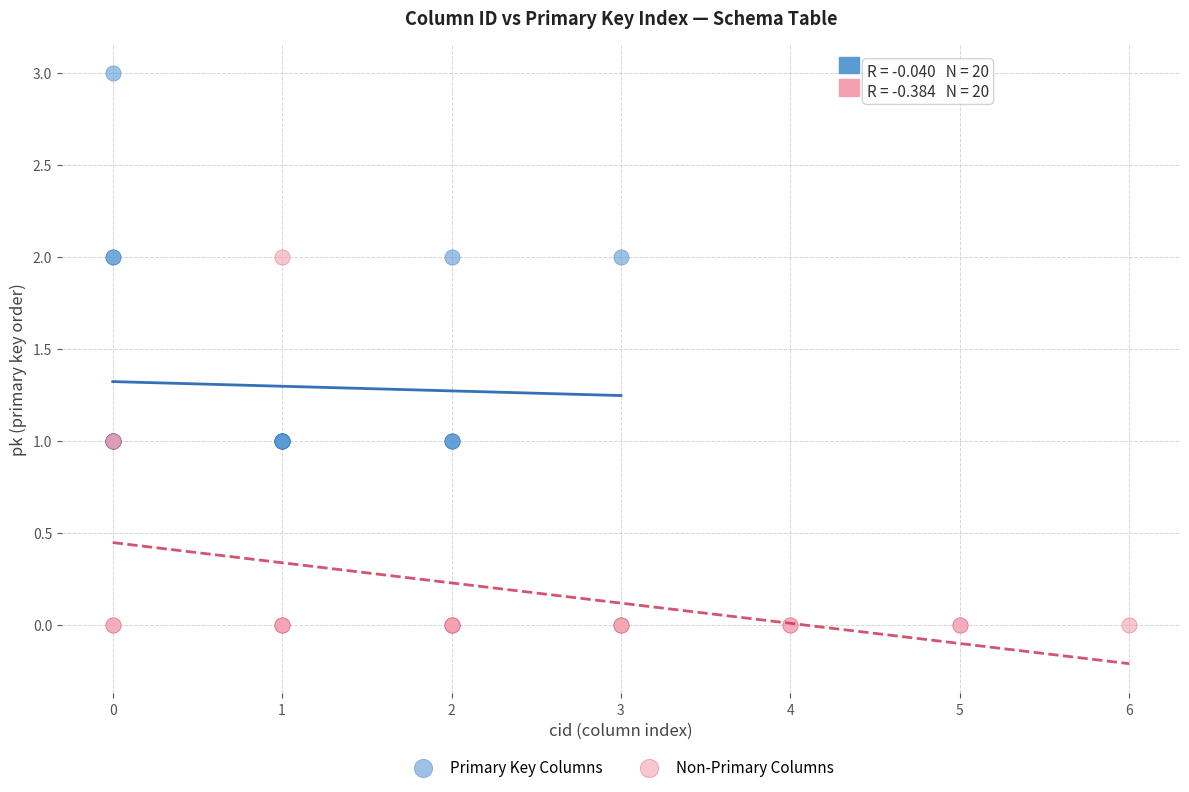

Which series contains the lowest Y value?

Non-Primary Columns